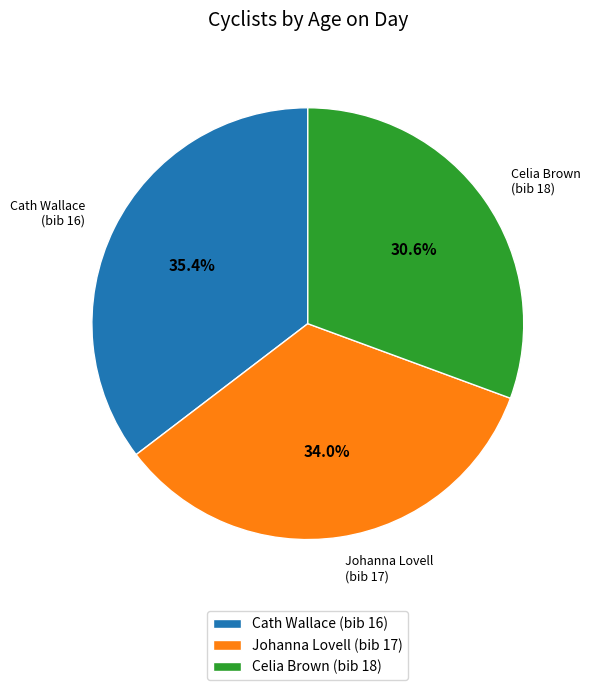

How many segments does this pie chart have?

3